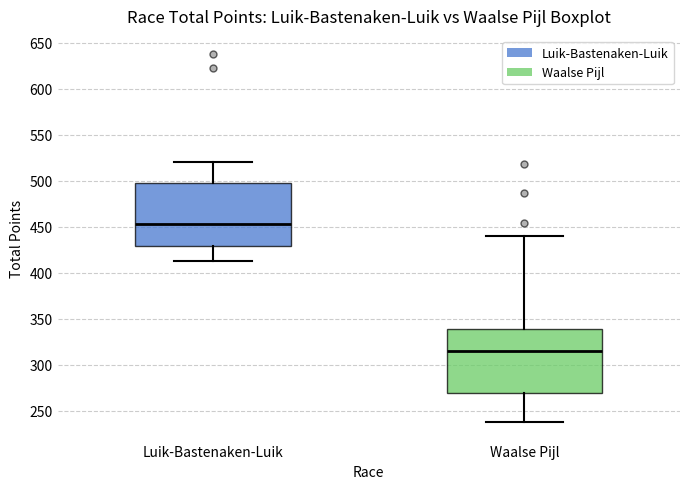

Which box has the highest median line?

Luik-Bastenaken-Luik